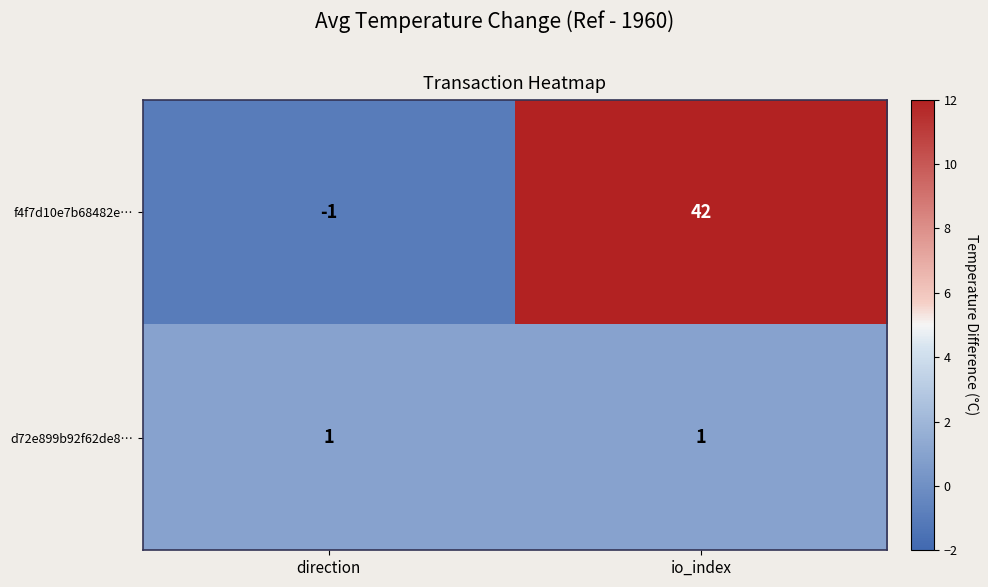

What is the difference between the f4f7d10e7b68482e… values at direction and io_index?

43